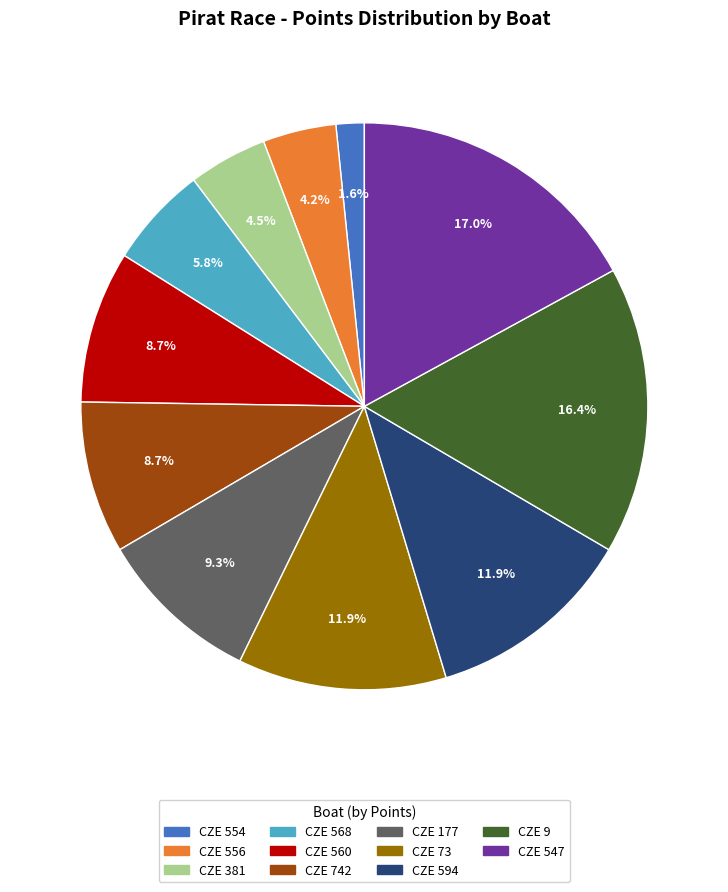

True or false: CZE 568 accounts for 6% of the total.

True